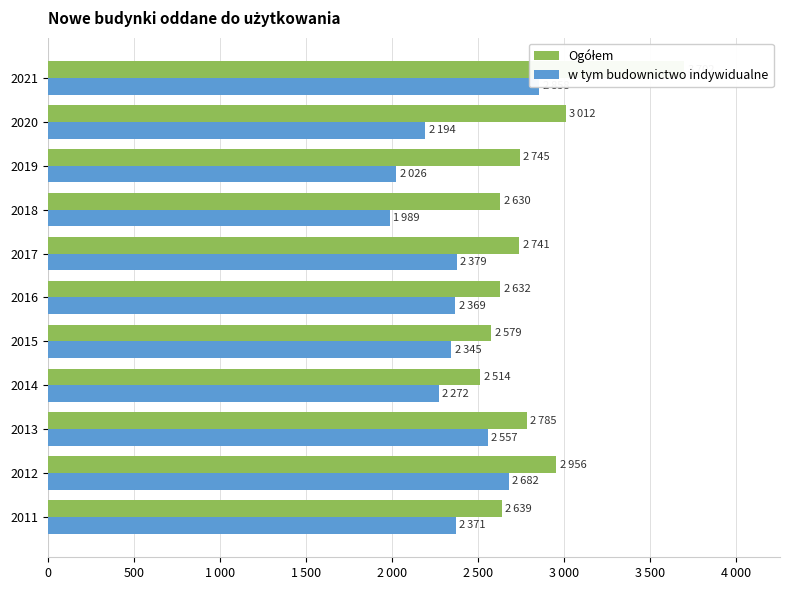

Which series has the largest total across all categories?

Ogółem